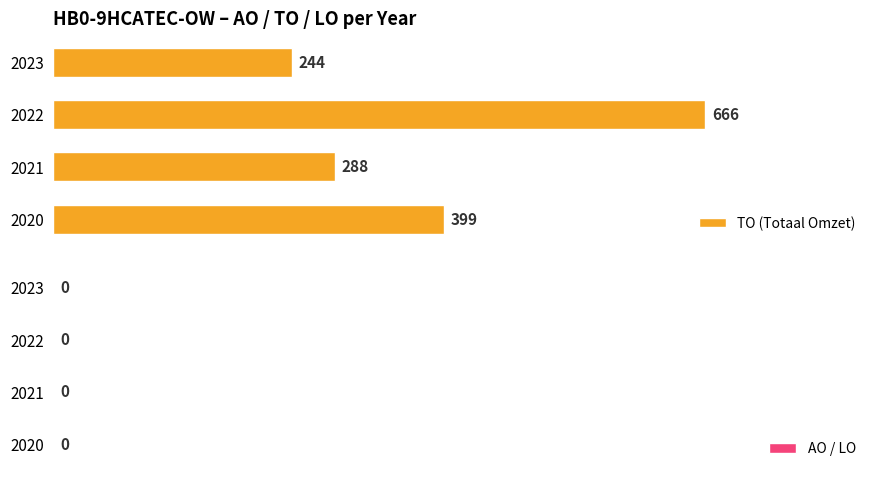

Reading bottom to top, what are all the values shown in this chart?

399	288	666	244